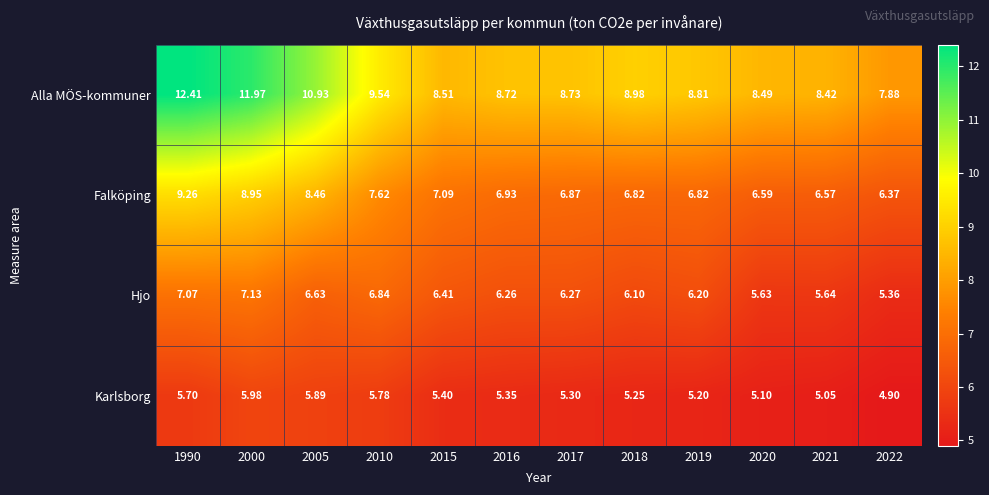

Which series has the largest total across all categories?

Alla MÖS-kommuner